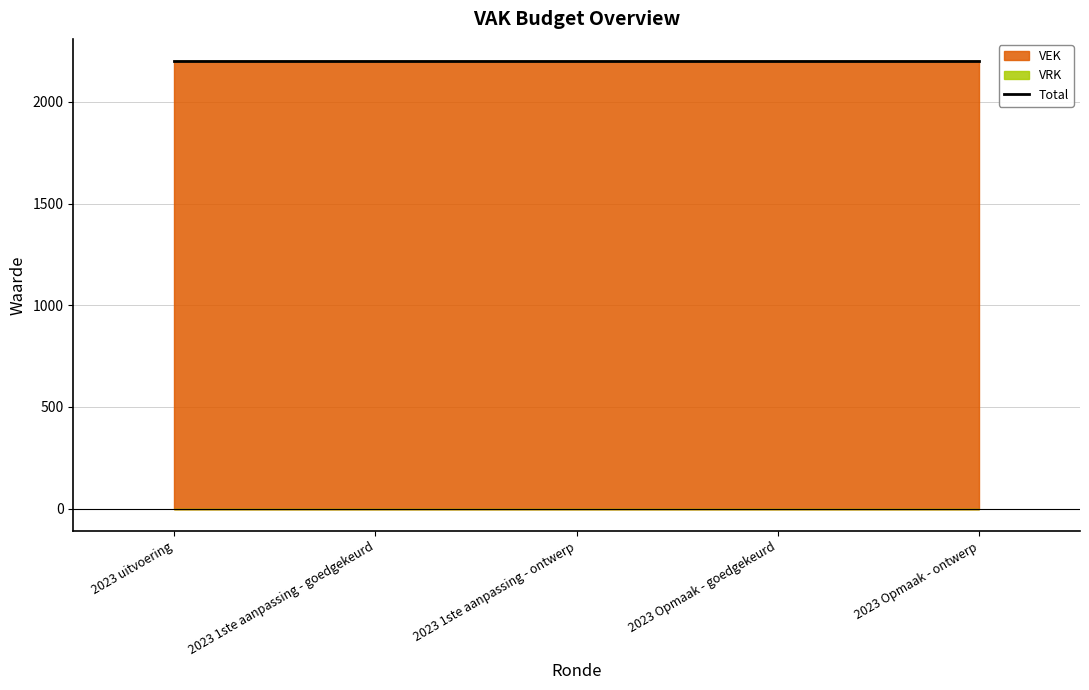

At which category is the sum across all series the highest?

2023 uitvoering